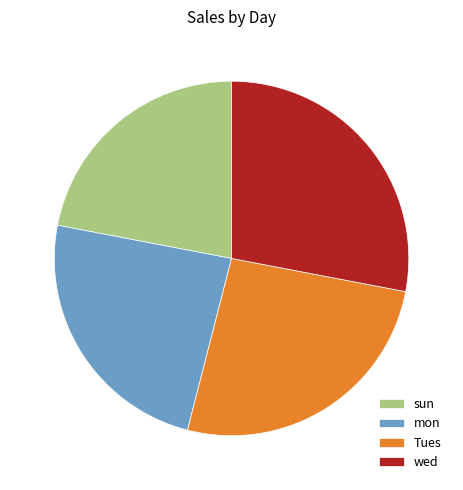

What is the smallest slice in the pie chart?

sun